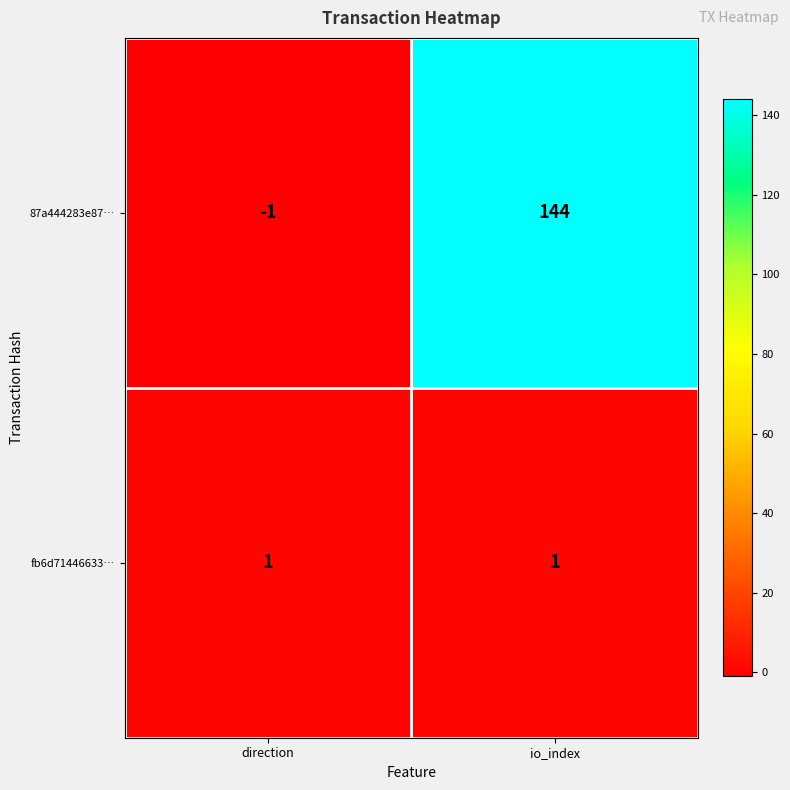

At direction, list the series in order from smallest to largest.

87a444283e87…, fb6d71446633…